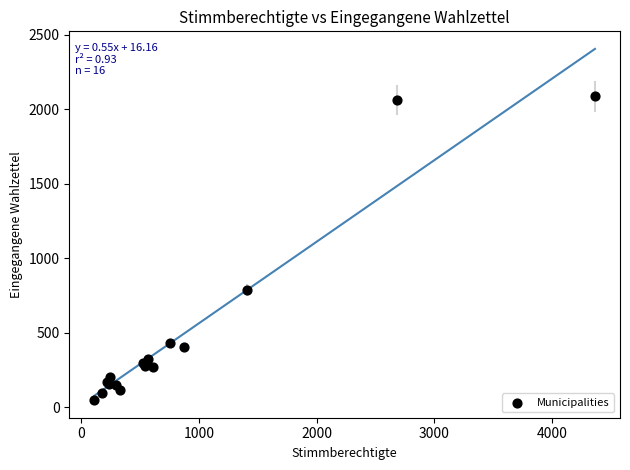

What Y value in the scatter plot is closest to 1069?

788